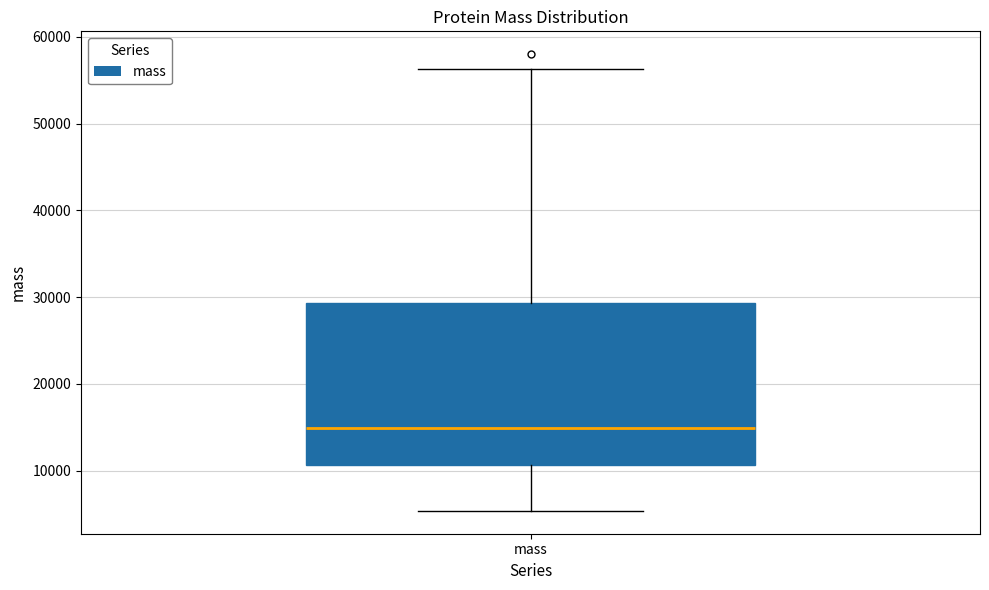

Where does the lower whisker of the box for mass end on the y-axis? The values are not printed on the chart, so give them approximately, as read against the axis.

5000